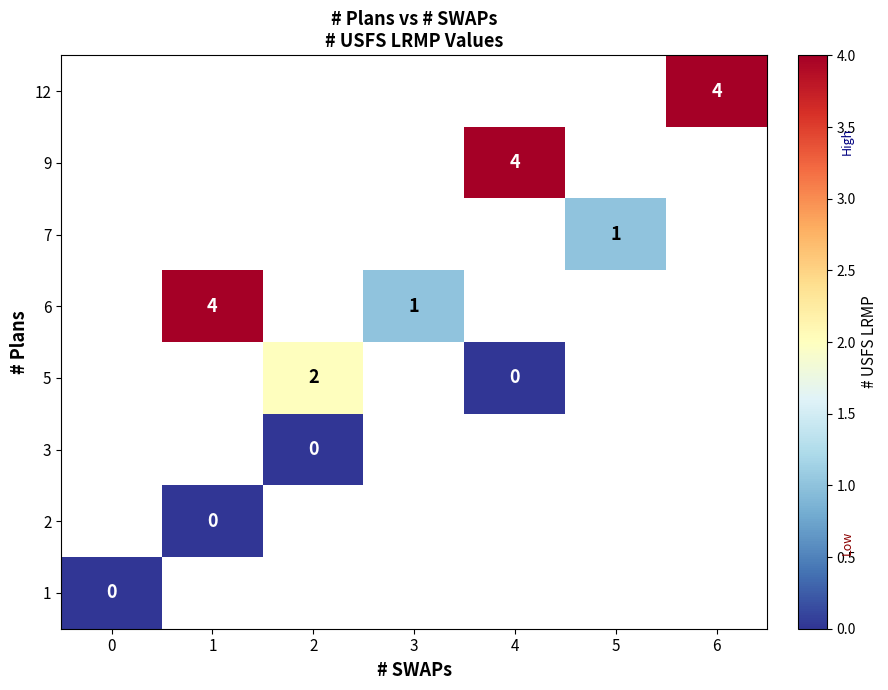

How many distinct data groups are displayed?

8